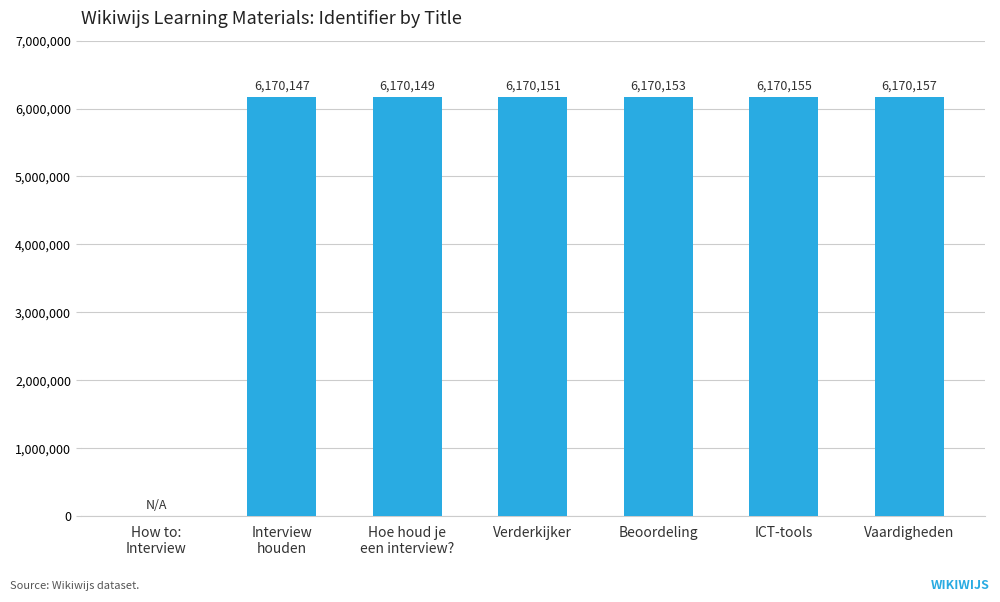

Approximately how many times larger is the value at Beoordeling compared to Vaardigheden?

1.0